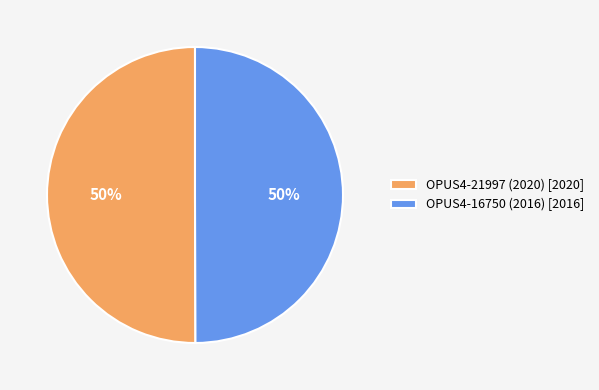

Count the number of slices in the pie.

2